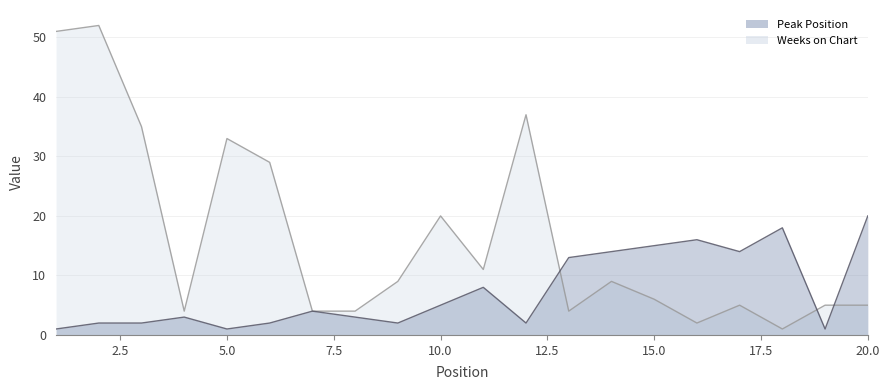

What is the value of the Peak Position point at the 3rd from the left?

2